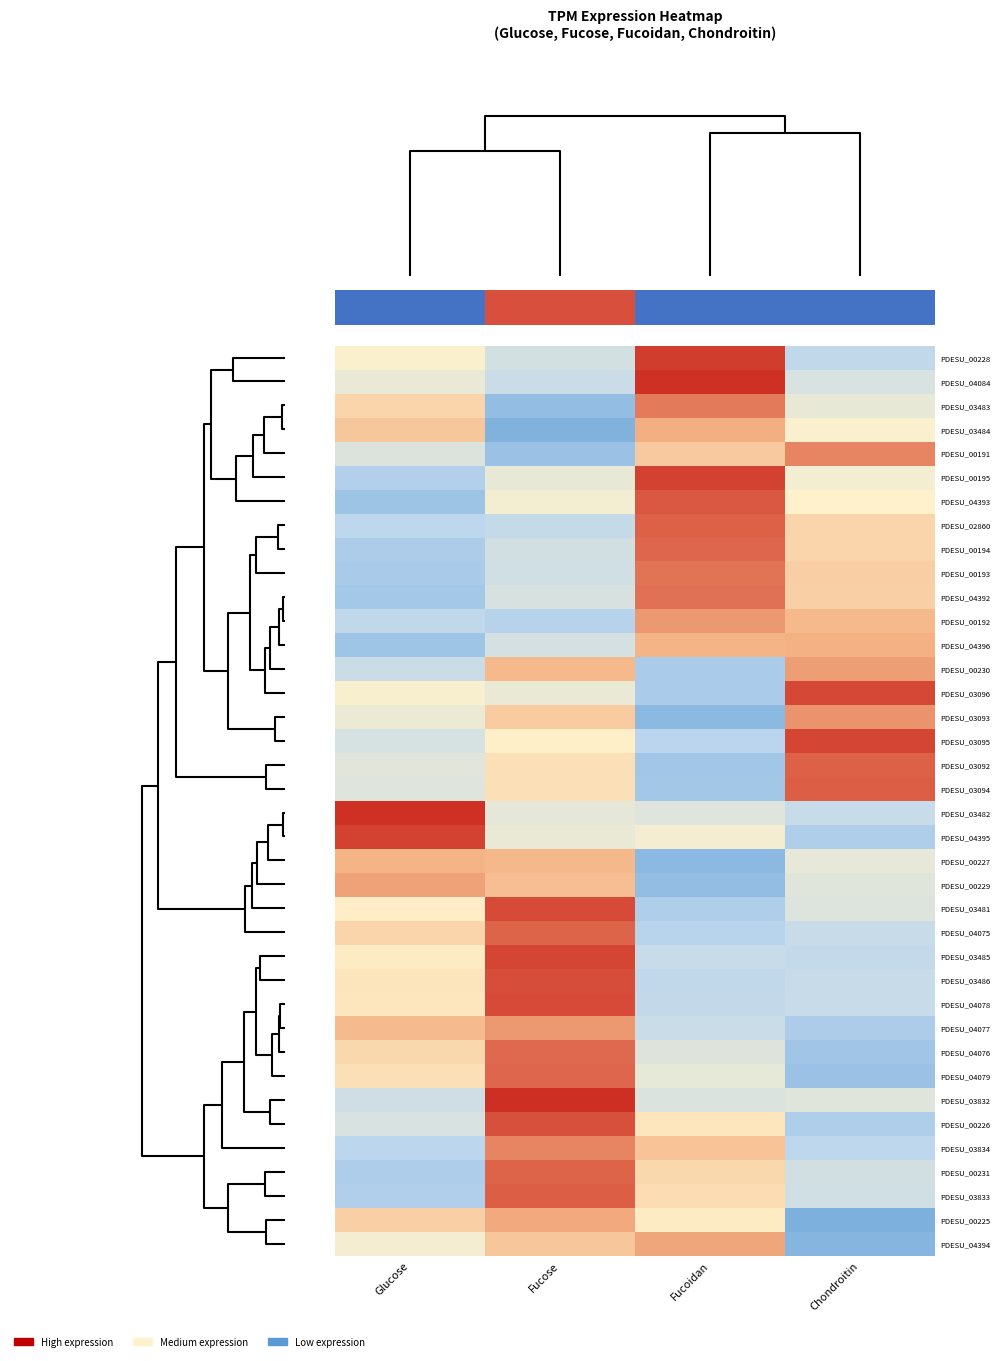

The PDESU_03092 series shows 0.7 at Chondroitin. True or false?

False